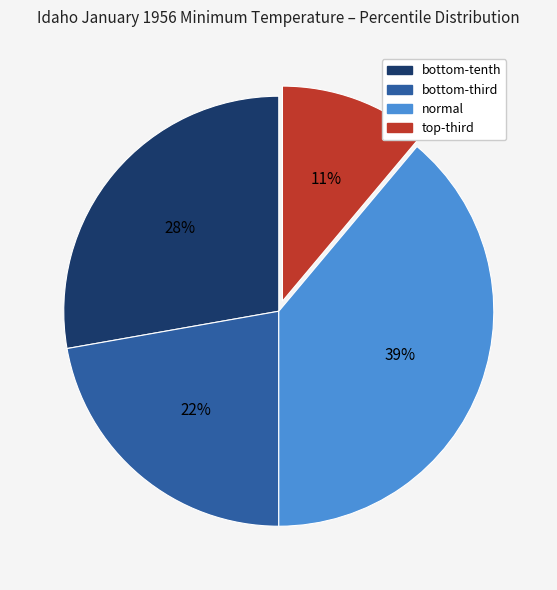

How many slices are in this pie chart?

4